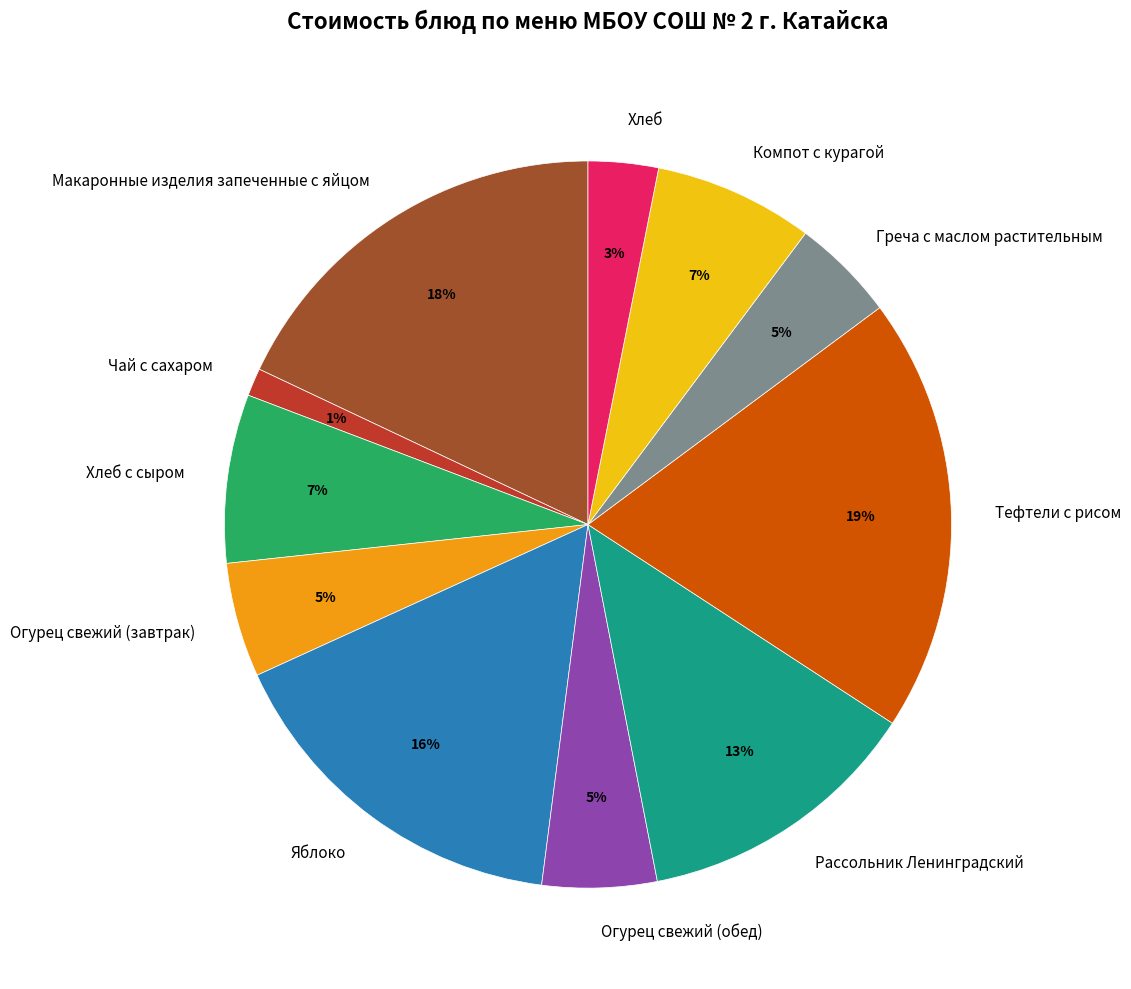

What percentage is the Огурец свежий (завтрак) slice, to the nearest percent?

5%